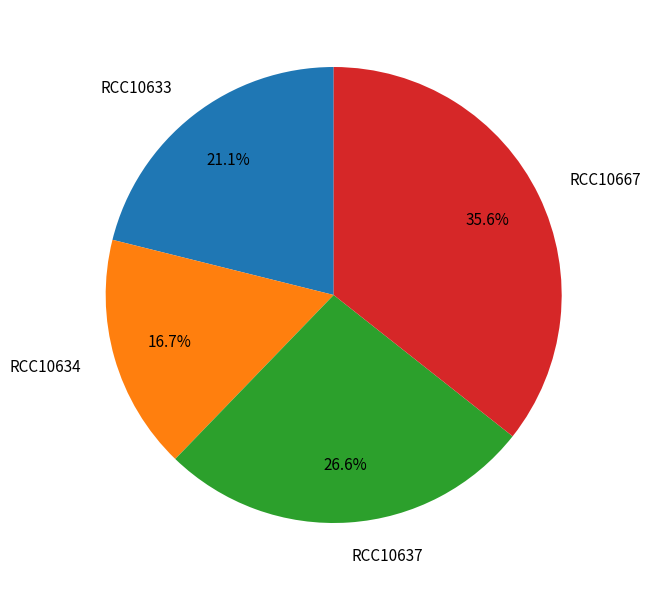

What is the smallest slice in the pie chart?

RCC10634